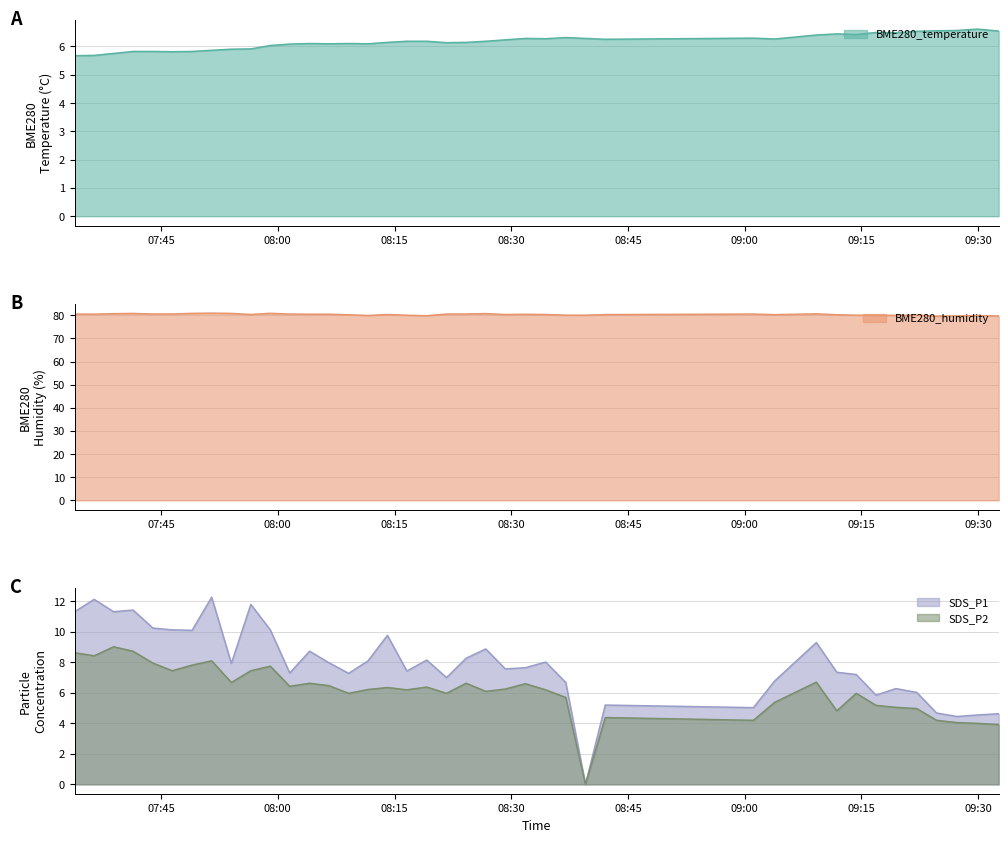

The value of SDS_P2 at 2021/11/07 08:26:43 is 6.1. True or false?

True